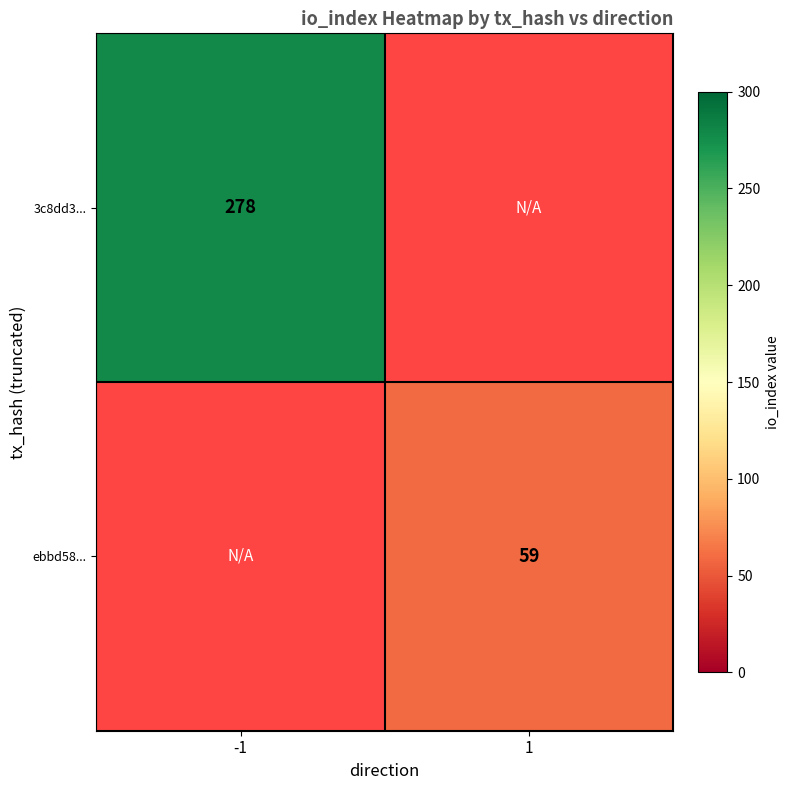

Is it true that ebbd58... equals 21 at 1?

False